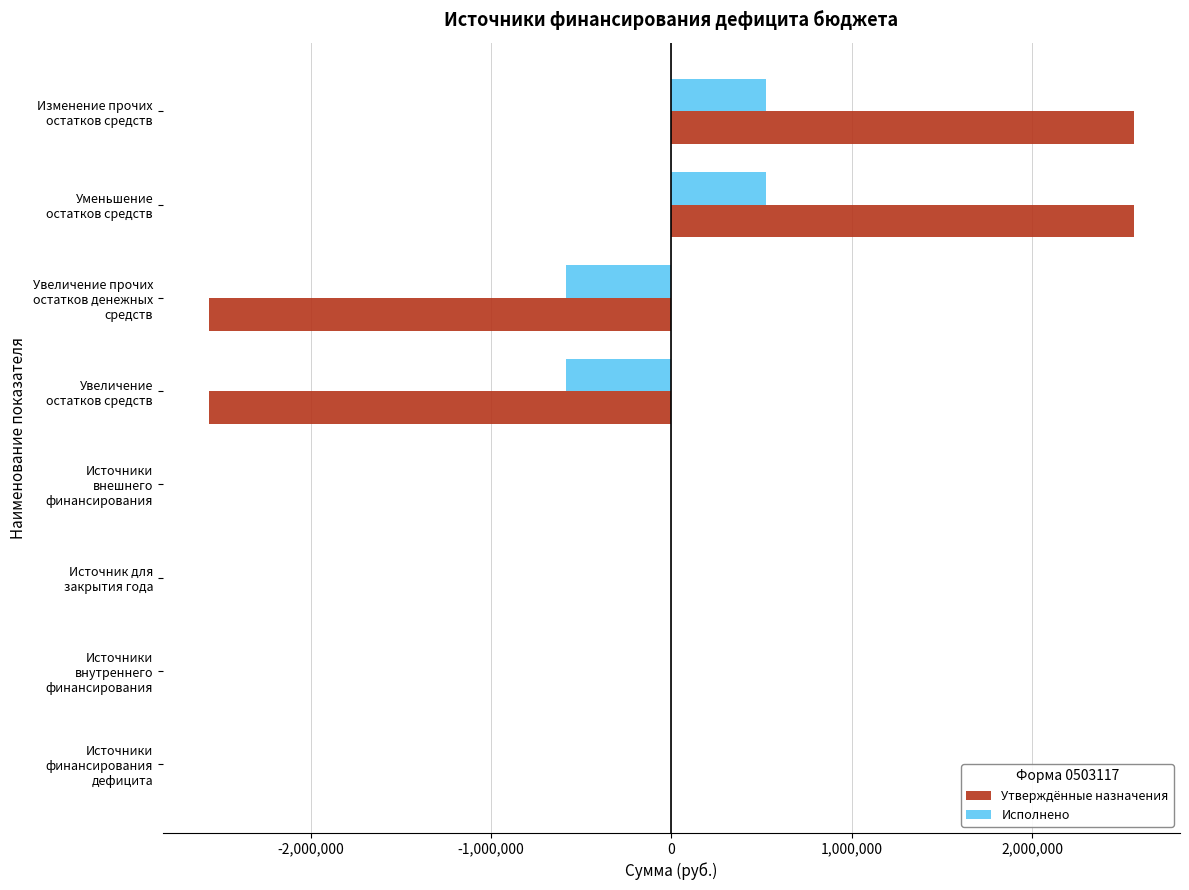

What is the maximum value shown in the chart?

2564200.0